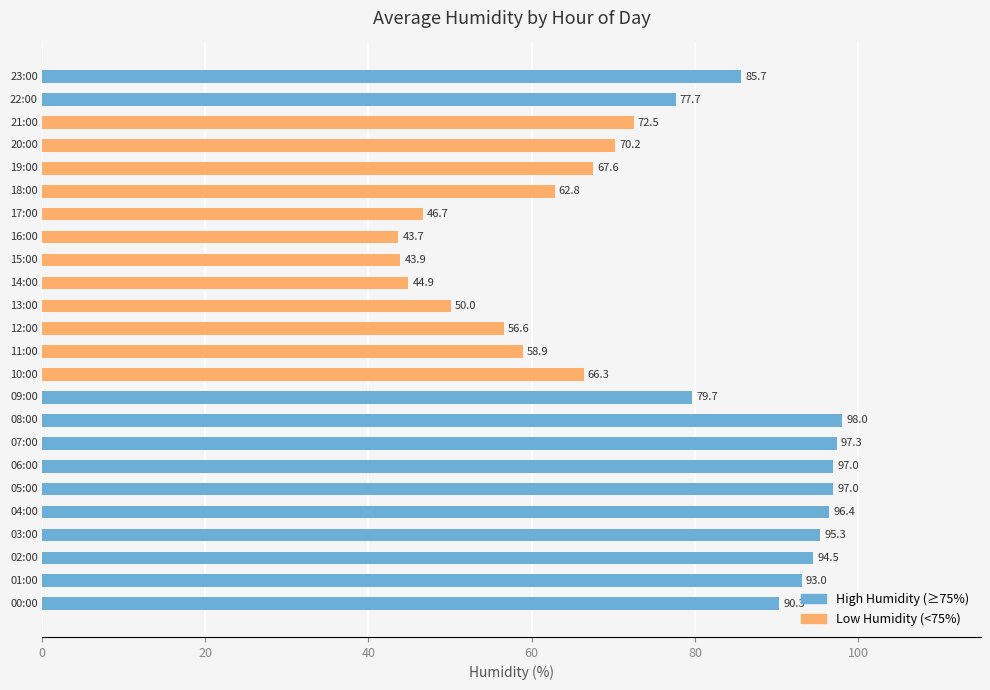

How many categories are shown in the chart?

24